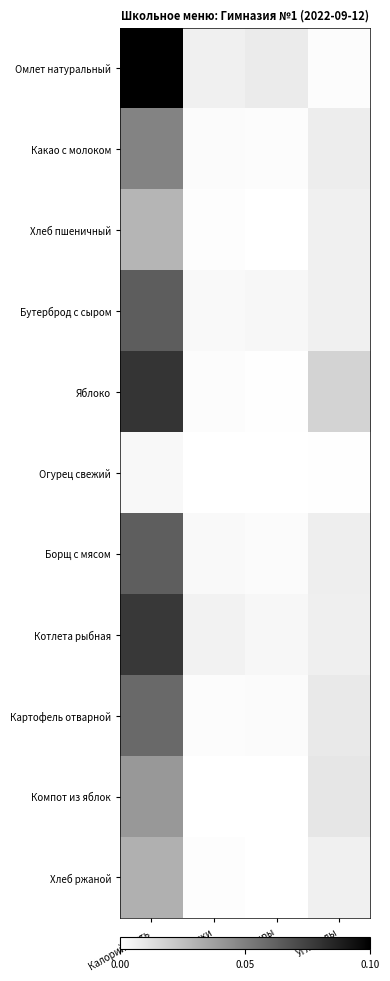

Count the number of data series in this chart.

11